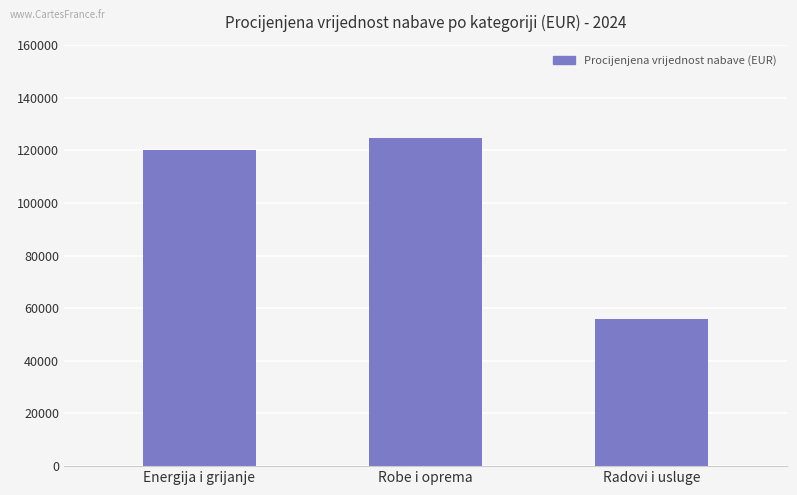

Are the bars horizontal?

No